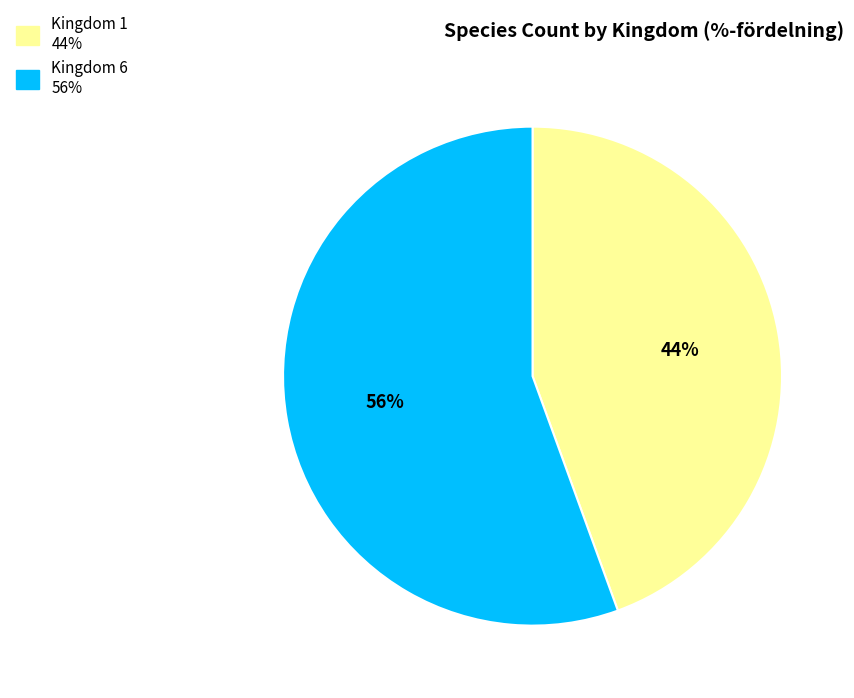

Is there a majority slice in this chart?

Yes